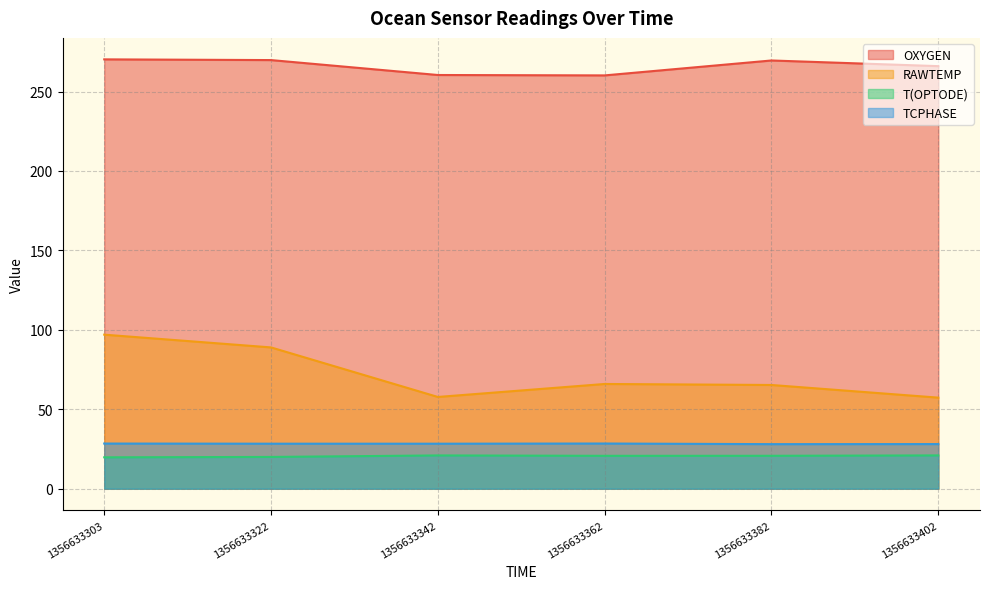

What is the value of the RAWTEMP point at the 5th from the left?

65.3